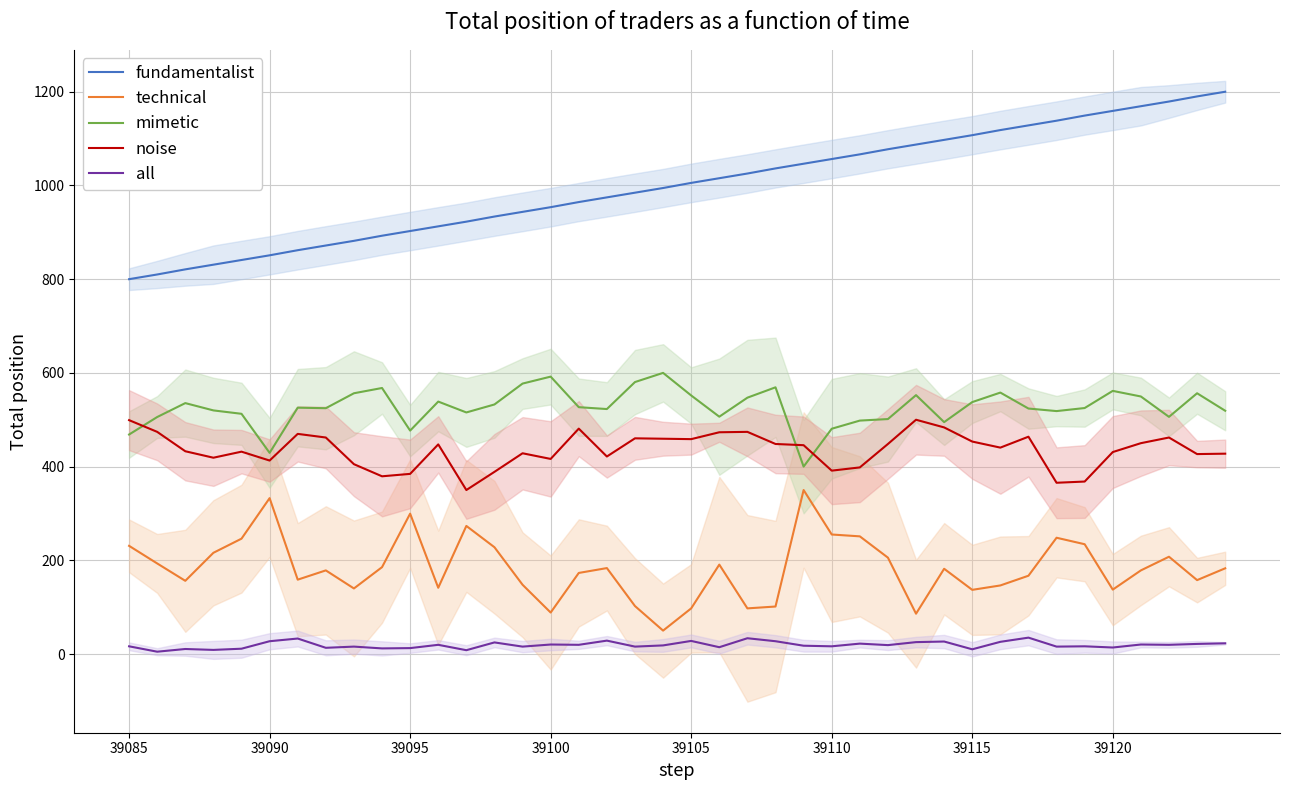

True or false: mimetic and all intersect in this chart.

False